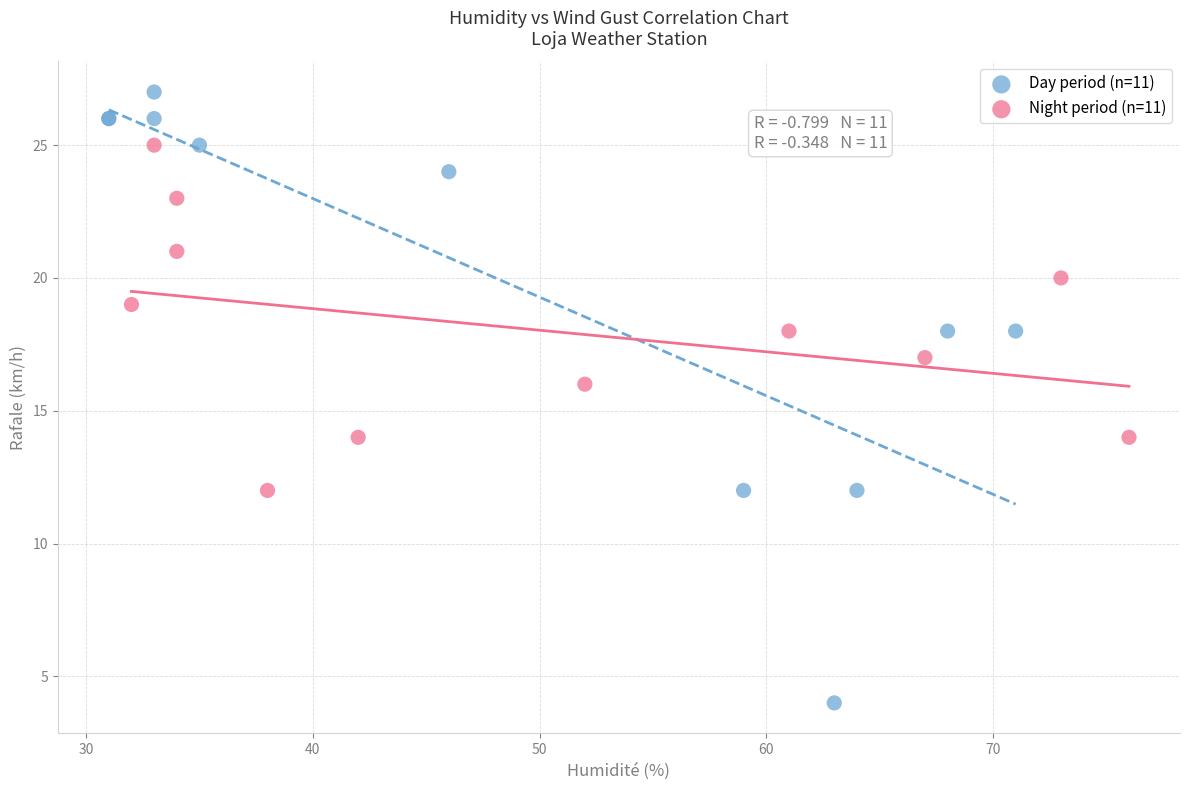

Which series contains the highest Y value?

Day period (n=11)